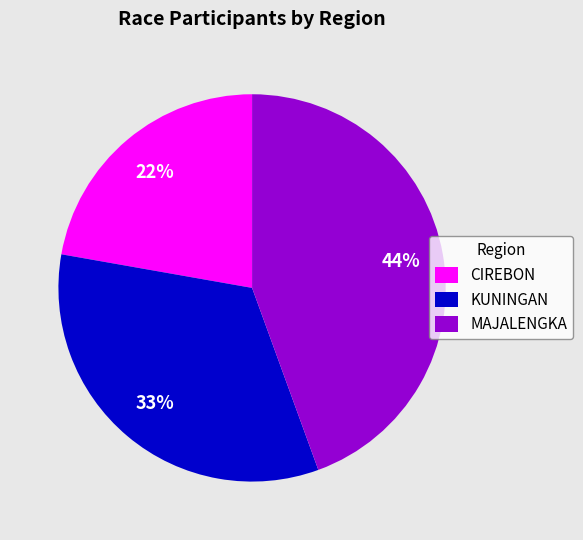

Rank the categories by value from highest to lowest.

MAJALENGKA, KUNINGAN, CIREBON